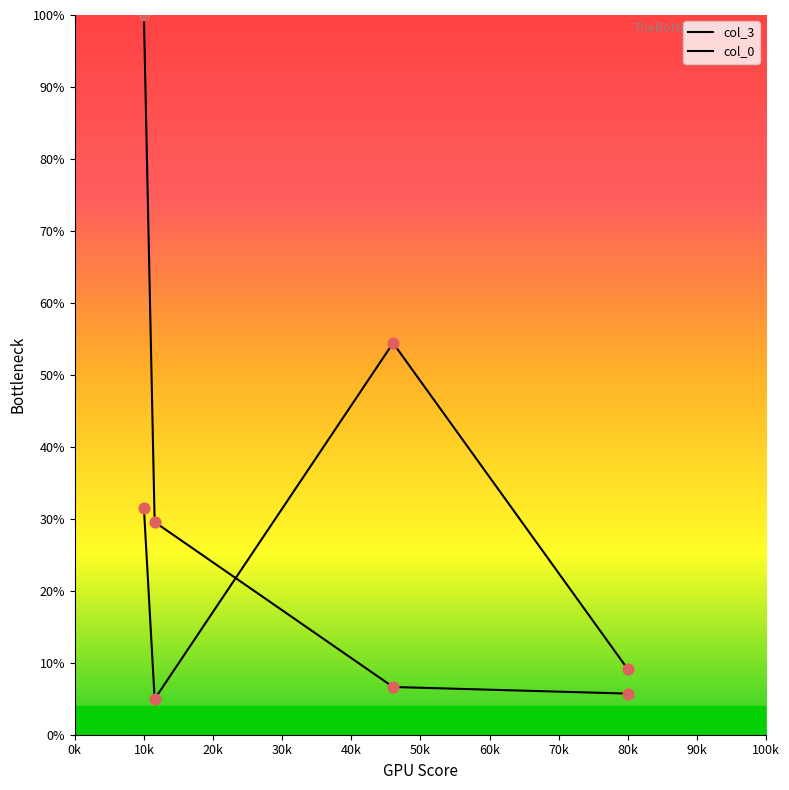

At how many categories does at least one series exceed 38?

2